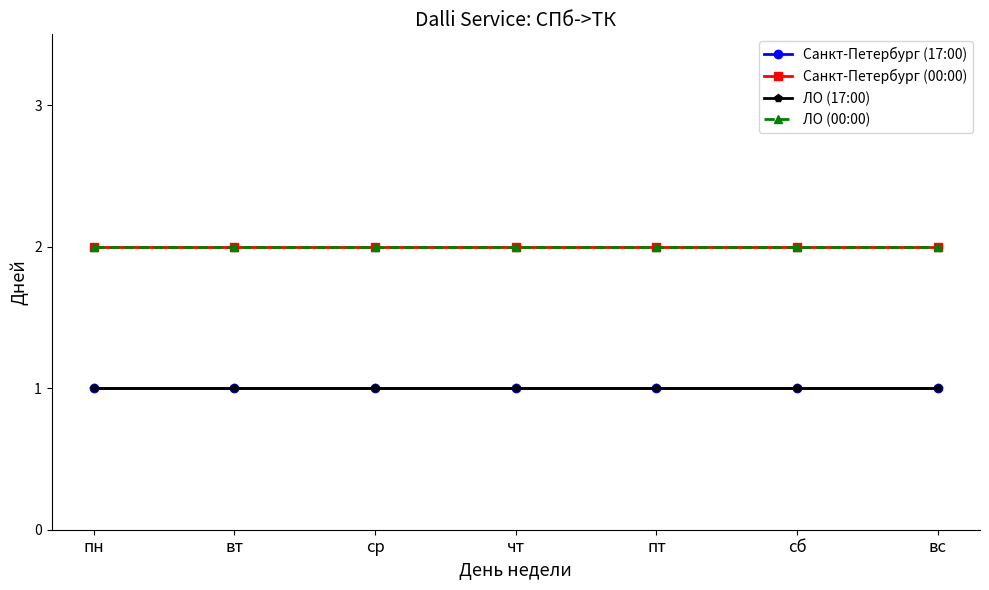

Does the chart have visible grid lines?

No